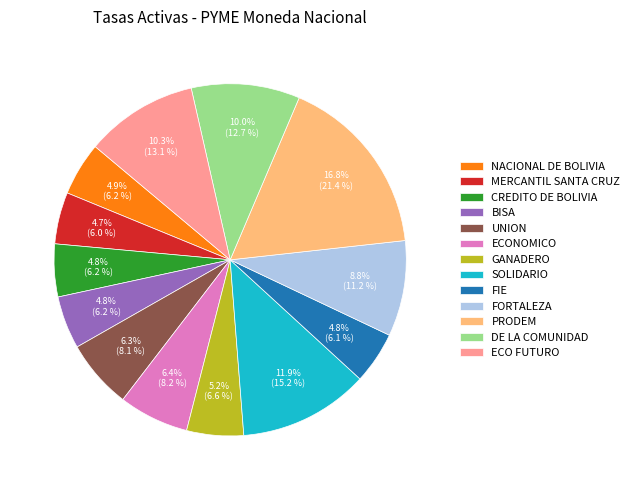

Approximately how many times larger is the value at ECO FUTURO compared to UNION?

1.6